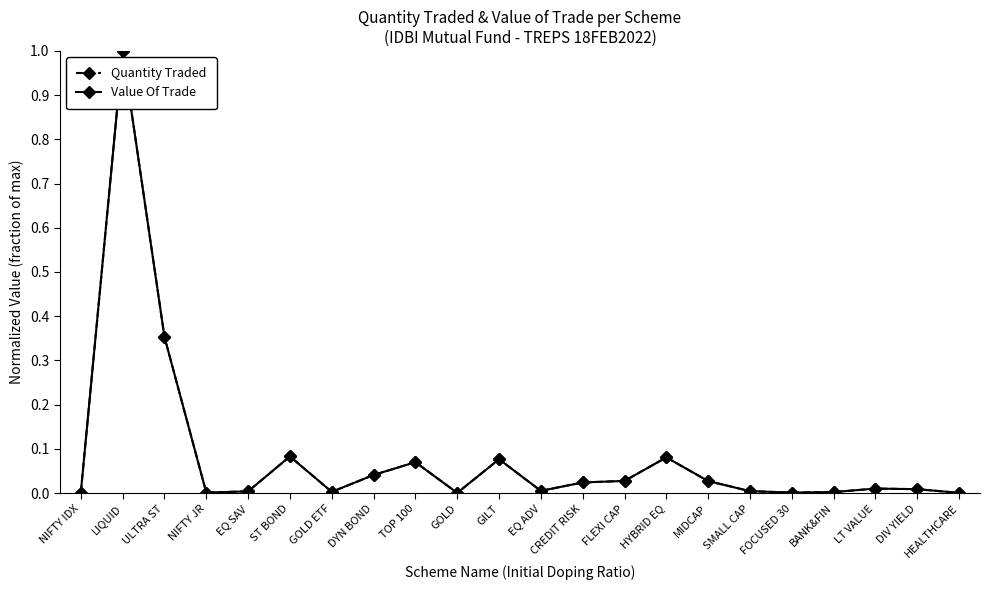

Which series has the widest spread of values?

Quantity Traded